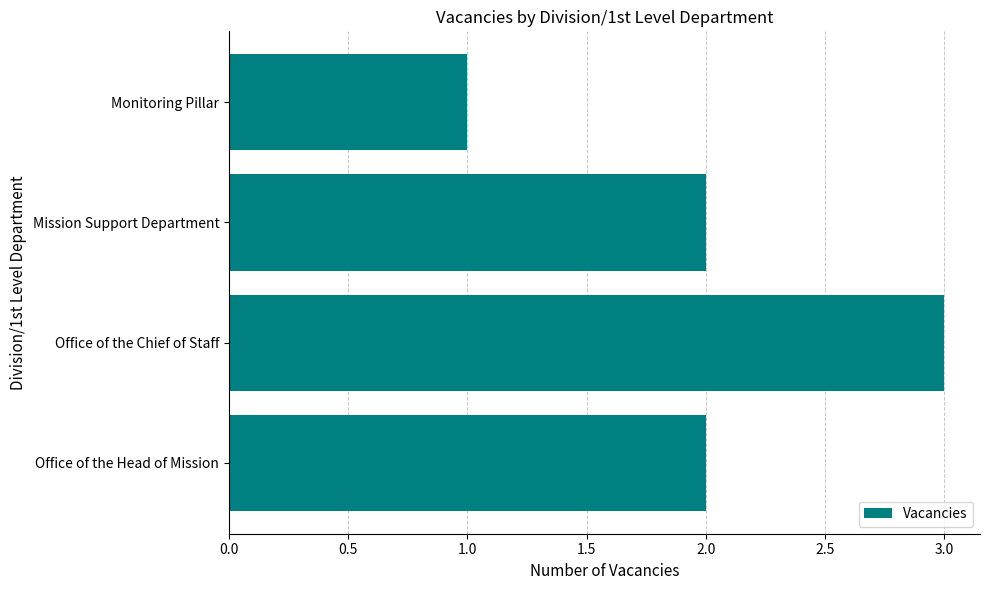

What is the smallest value displayed?

1